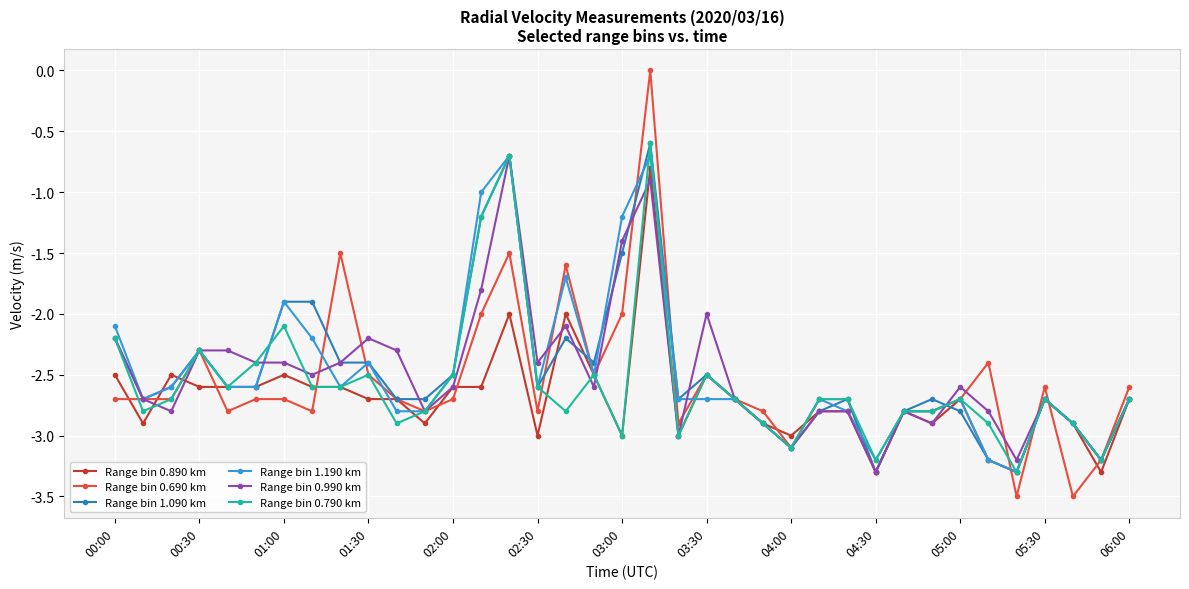

What is the value of the Range bin 0.990 km point at the 32nd from the left?

-2.8